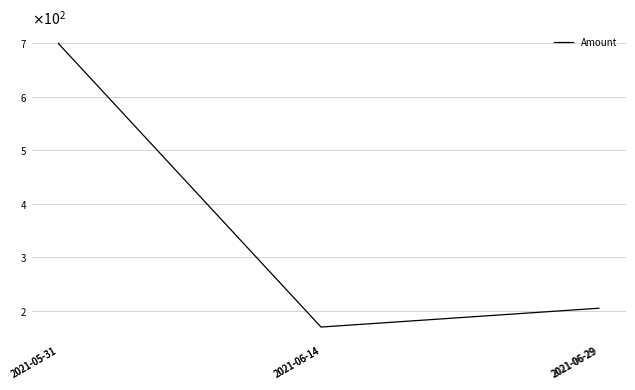

True or false: the data shows 204.9 at 2021-06-29.

True